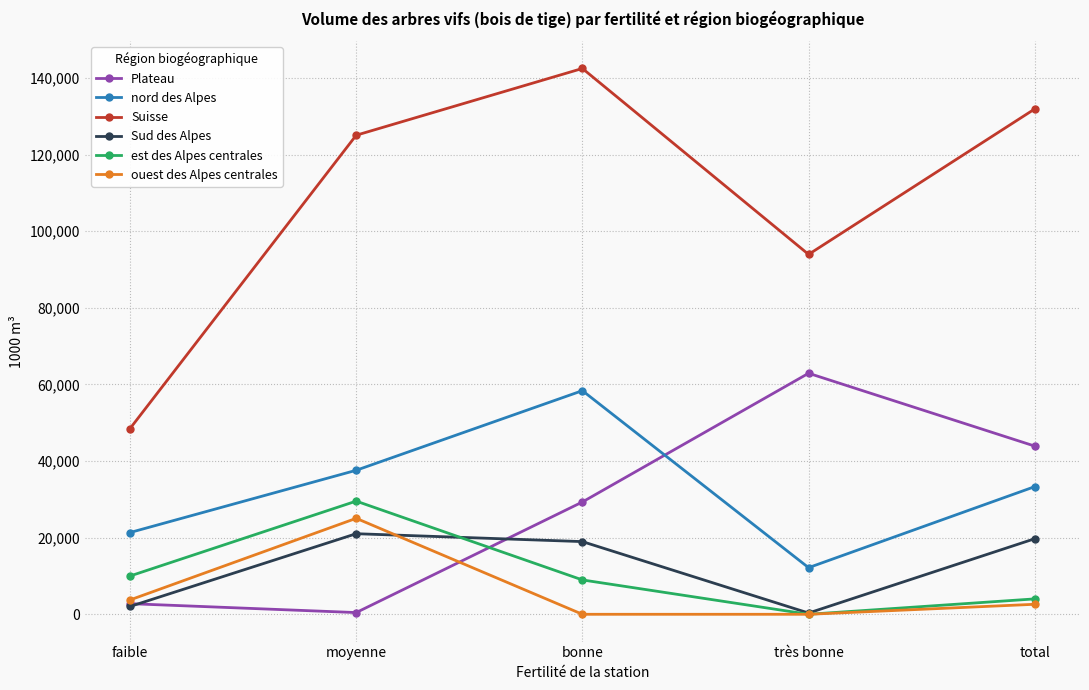

Is this an area chart (filled region under the line)?

No